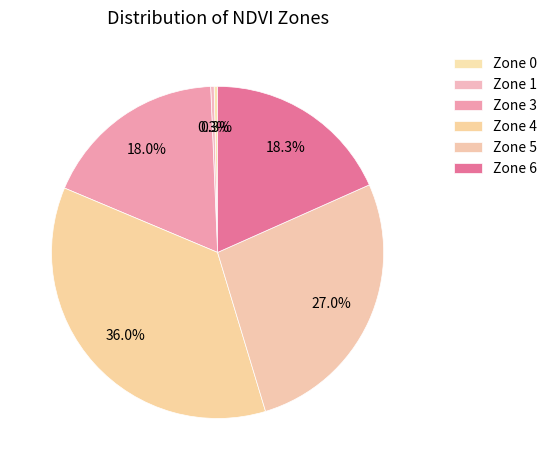

Is it true that Zone 5 is 38% of the pie?

False